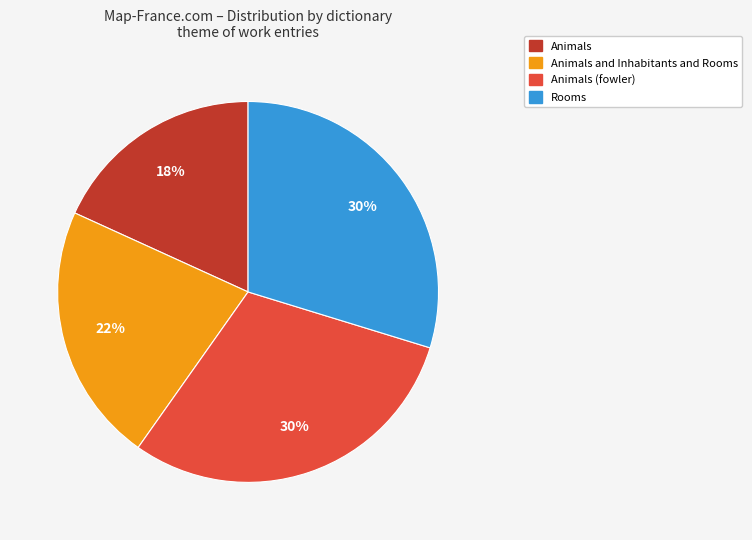

To the nearest percent, what is the average slice percentage?

25%